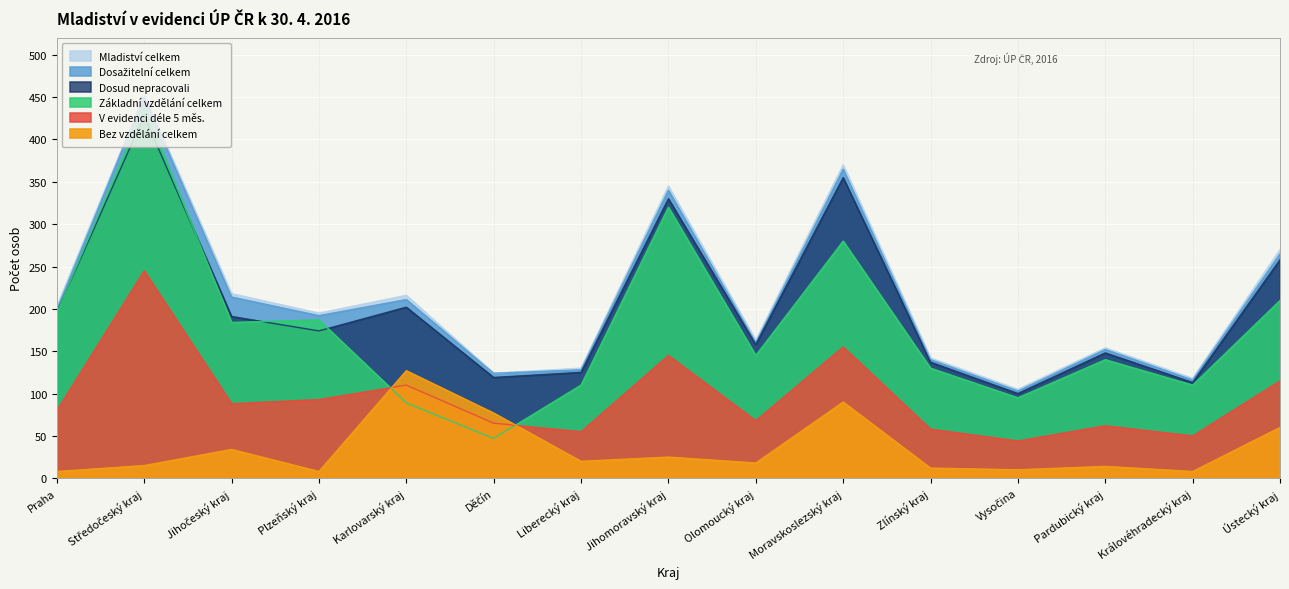

What is the maximum value for Bez vzdělání (celkem)?

127